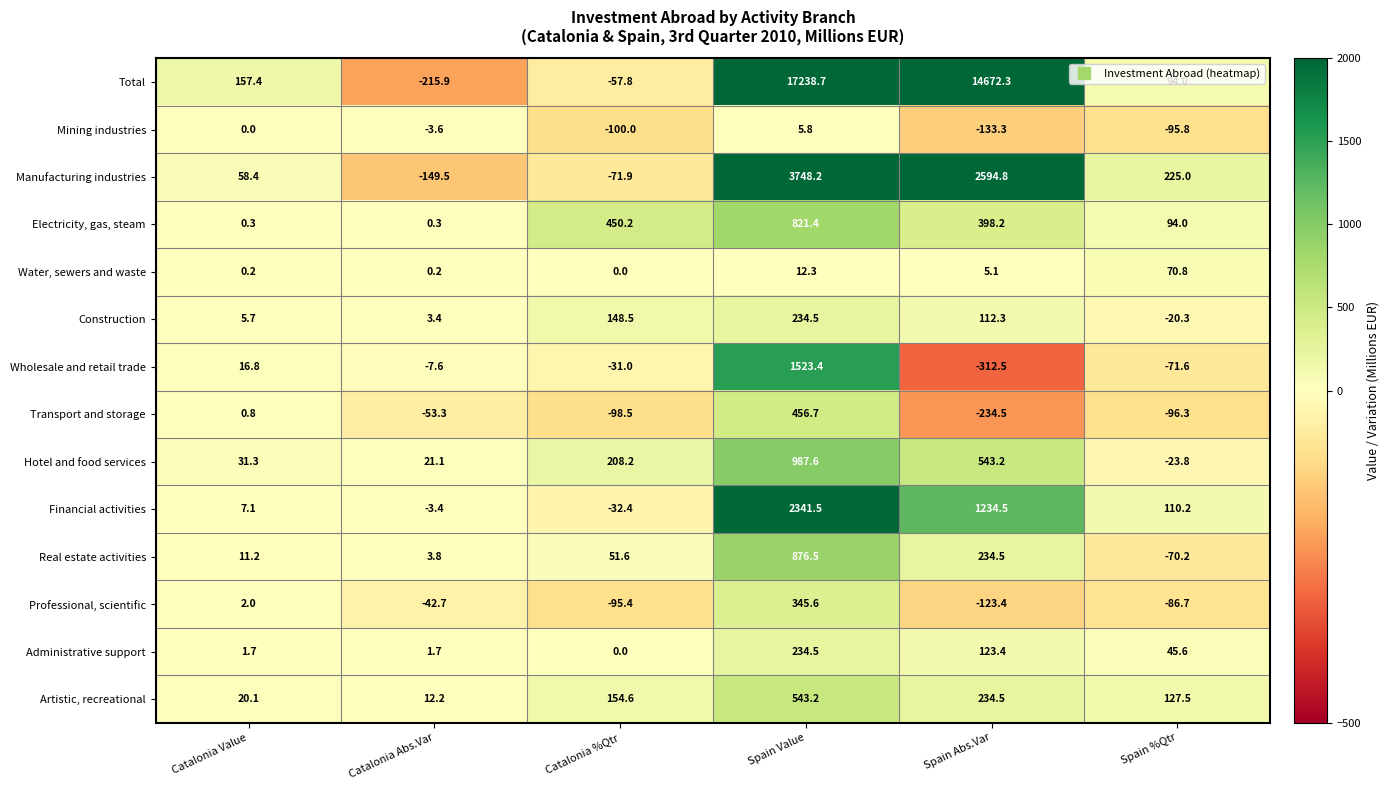

At which label does Transport and storage first exceed -53?

Catalonia Value